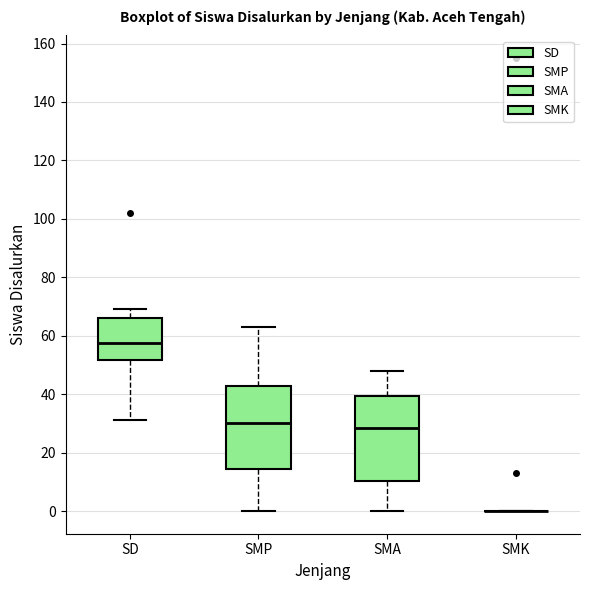

Reading left to right, read every box against the y-axis: the position of its median line, the range the box covers, and the ends of its whiskers. The values are not printed on the chart, so give them approximately, as read against the axis.

SD: median 58, box 52 to 66, whiskers 32 to 70
SMP: median 30, box 14 to 42, whiskers 0 to 64
SMA: median 28, box 10 to 40, whiskers 0 to 48
SMK: box collapsed to a line at 0, whiskers 0 to 0